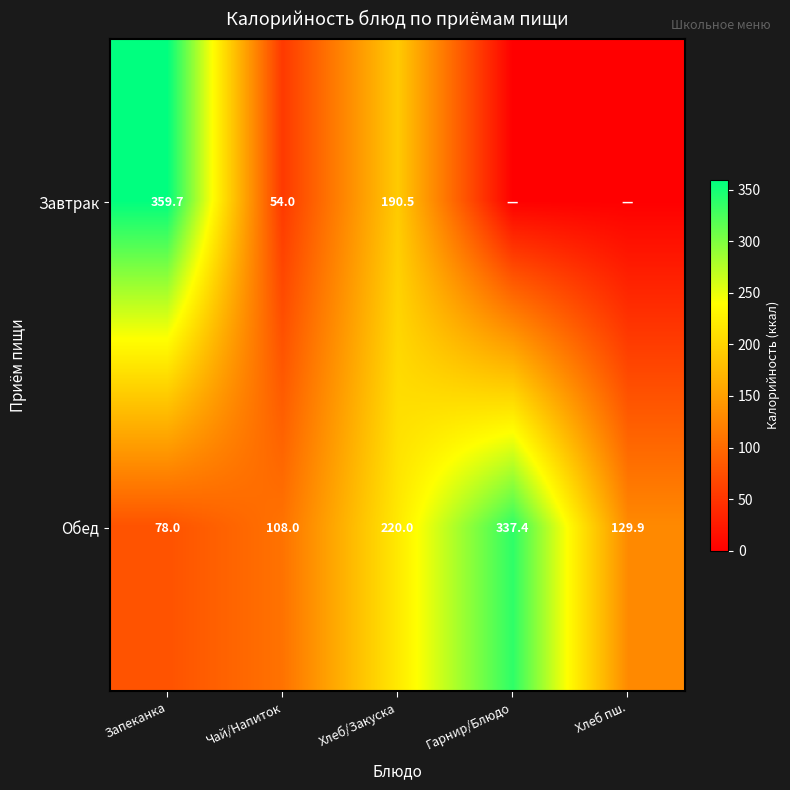

Where does the Обед series first go above 129?

Хлеб/Закуска